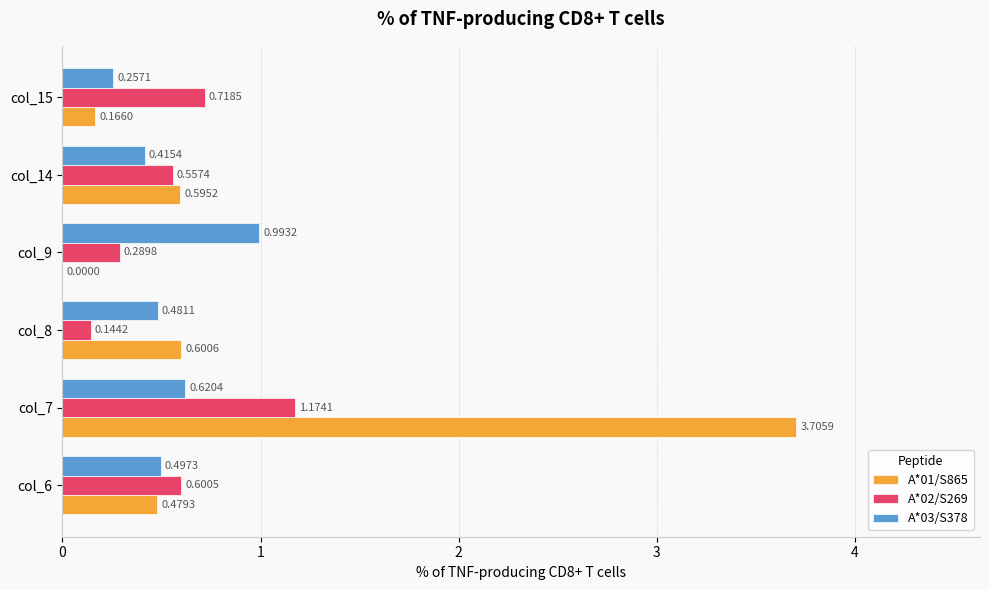

What is the sum of the A*01/S865 values at col_6 and col_14?

1.1